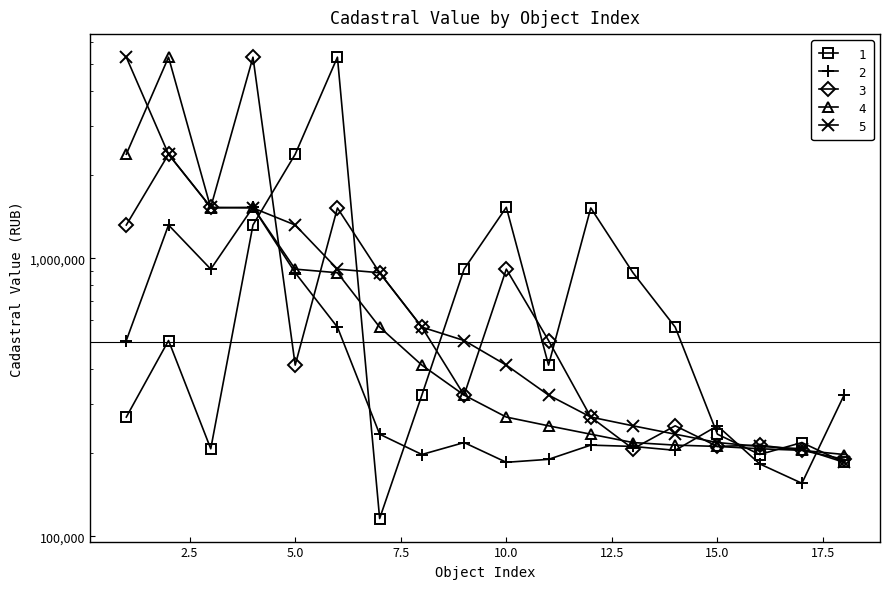

Is the value of 1 - series 11 at 0.0 greater than the value of 3 - series 33 at 15.0?

No